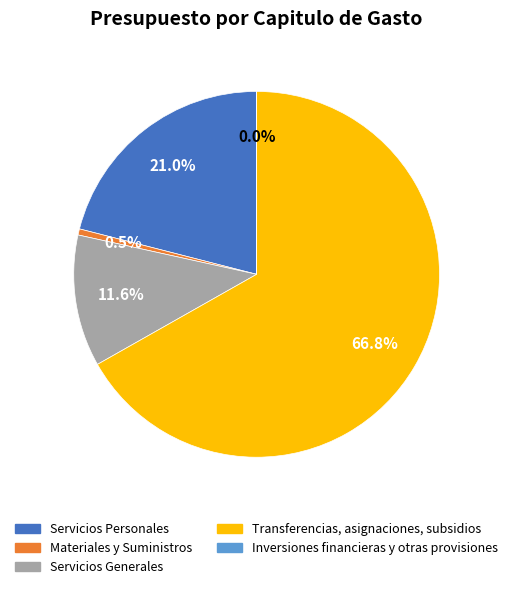

What is the largest slice in the pie chart?

Transferencias, asignaciones, subsidios